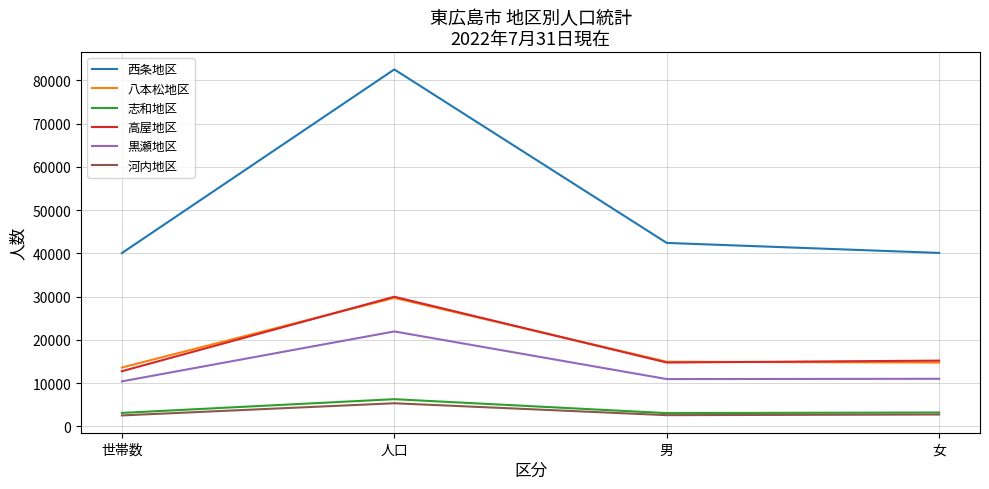

Which series changed the most between 人口 and 女?

西条地区